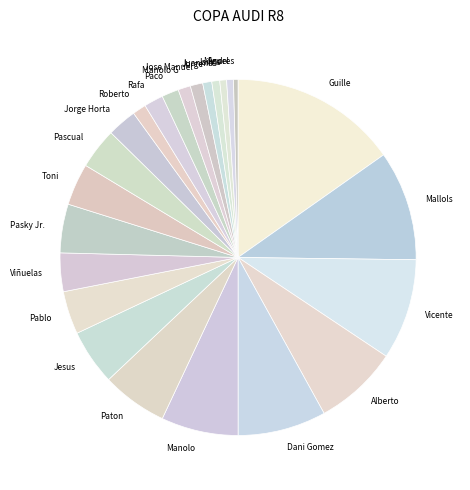

Which slice is the largest?

Guille